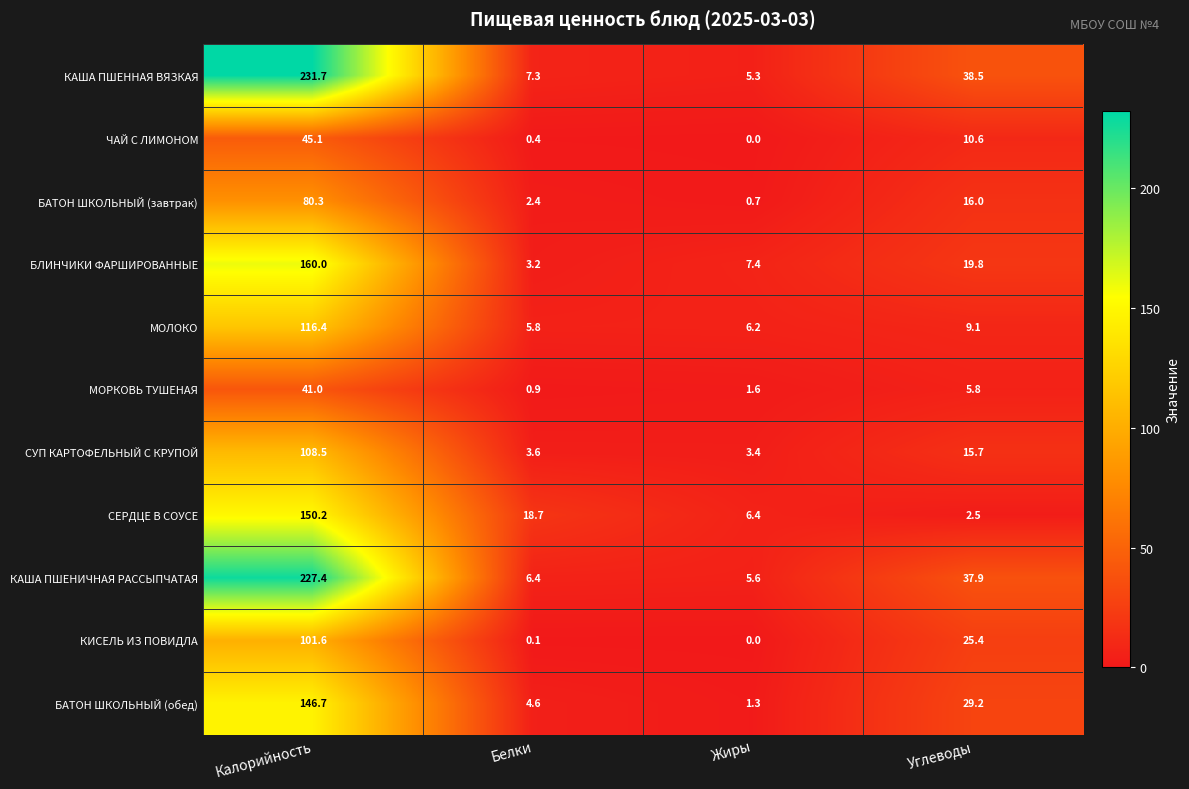

What is the average value of the КАША ПШЕННАЯ ВЯЗКАЯ series?

70.7